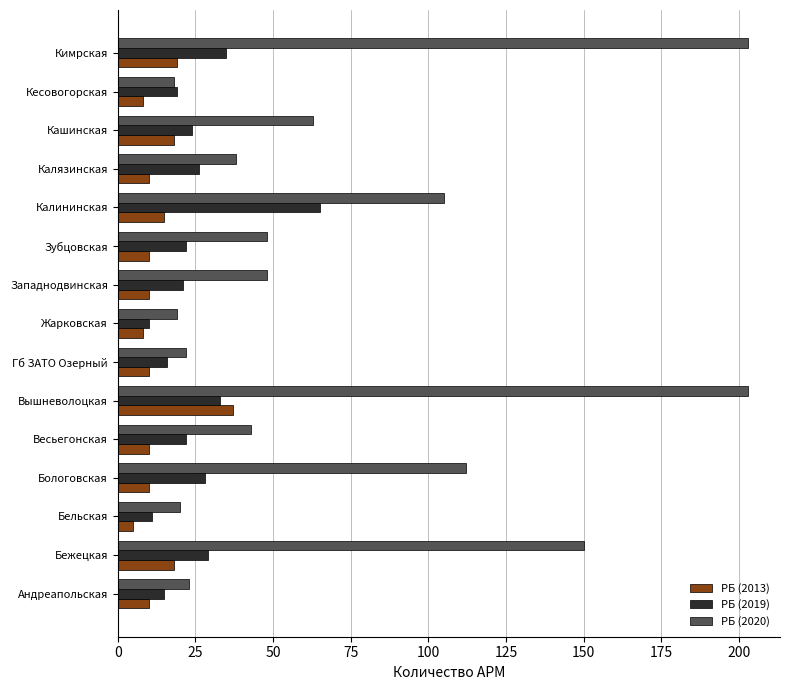

What is the maximum value for РБ (2019)?

65